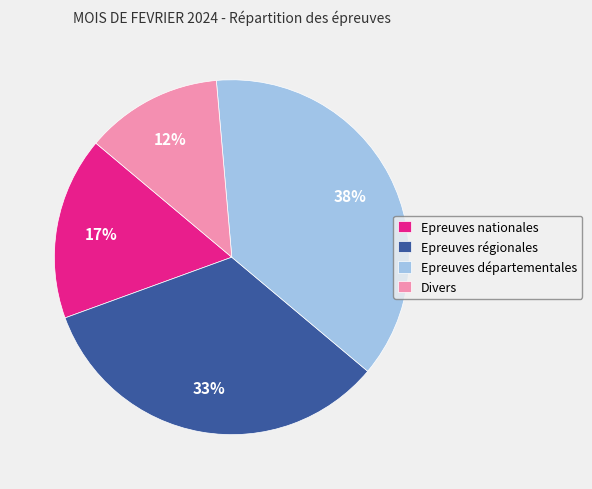

Rank the categories by value from highest to lowest.

Epreuves départementales, Epreuves régionales, Epreuves nationales, Divers